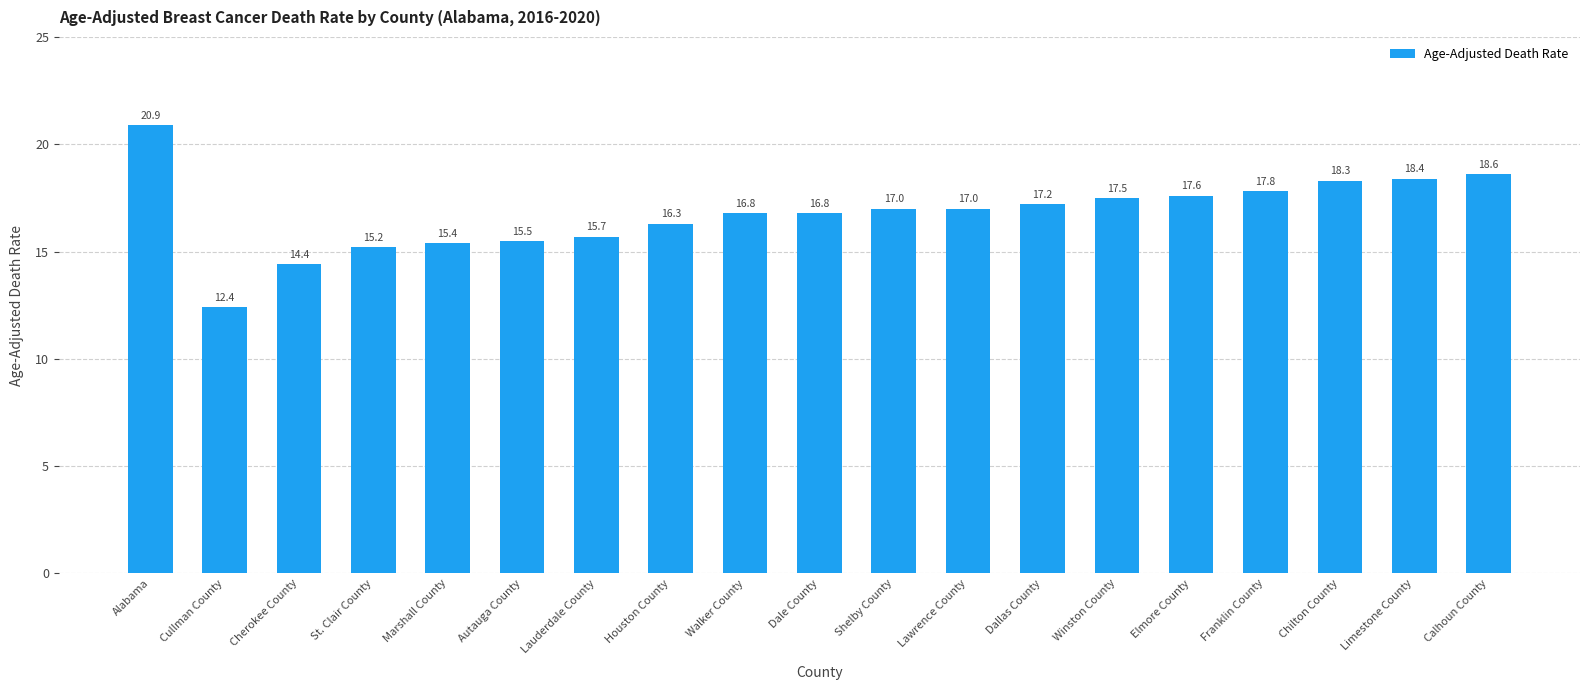

What is the maximum value shown in the chart?

20.9